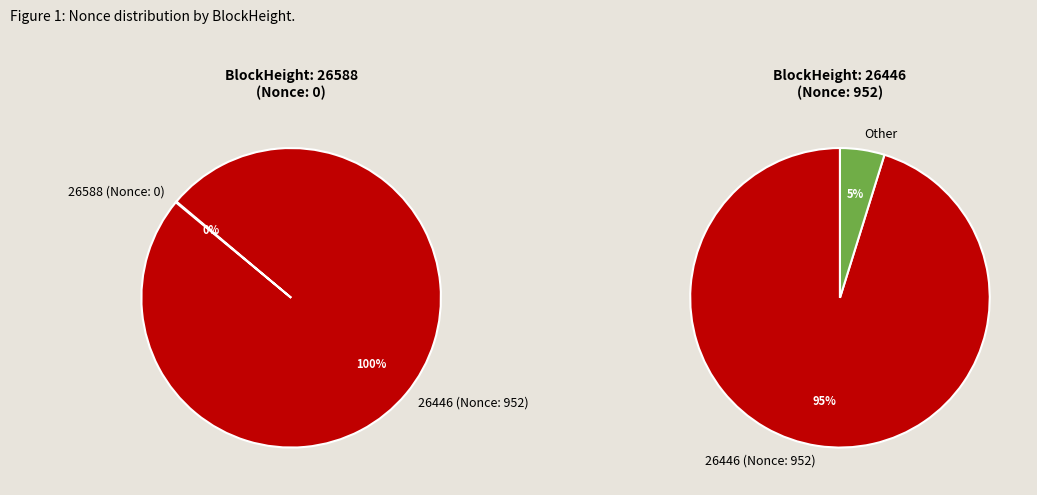

What percentage do 26588 and 26446 together represent?

100.0%